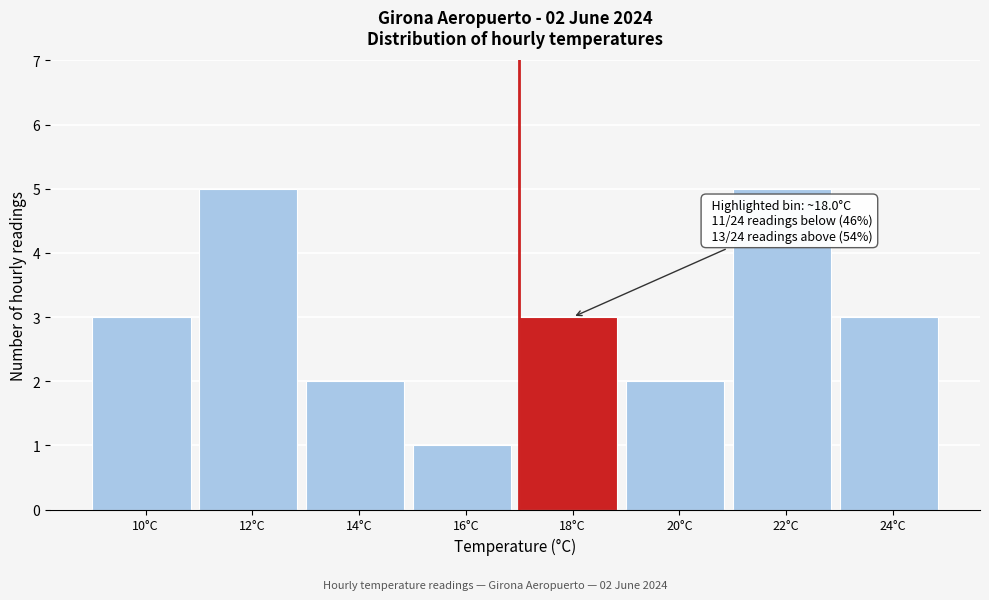

Reading left to right, extract all data points from this chart.

3	5	2	1	3	2	5	3